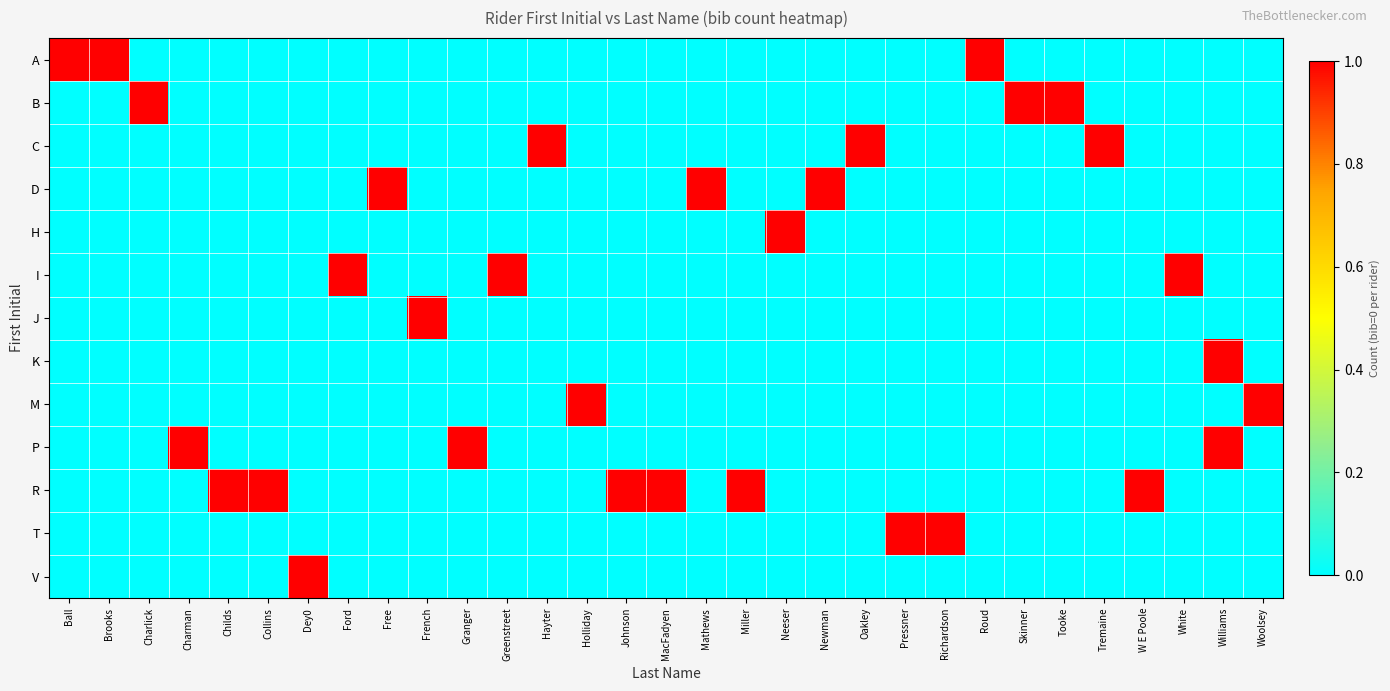

What is the total value across all series at Ford?

1